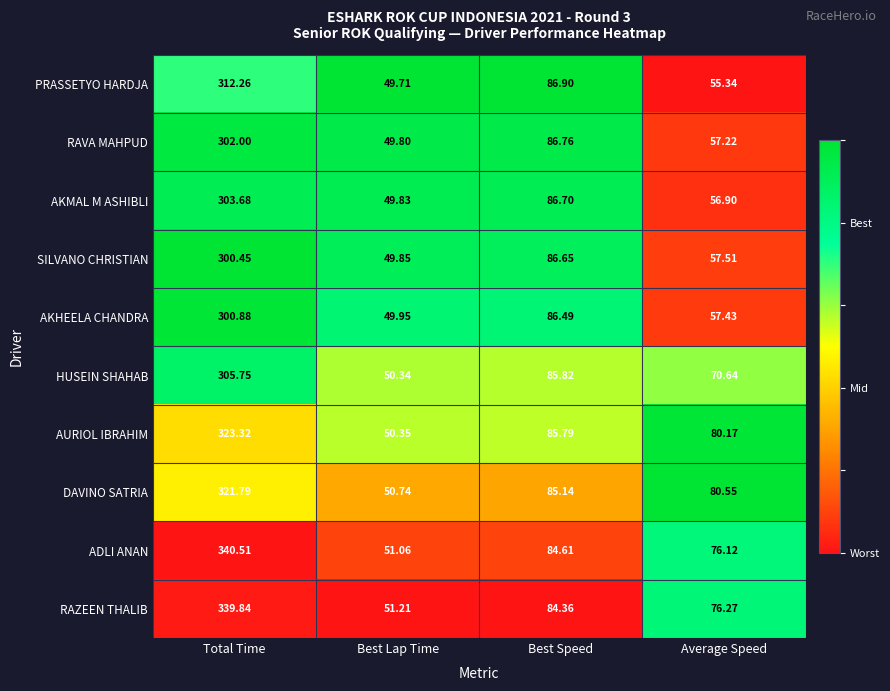

Rank the categories by AURIOL IBRAHIM value from highest to lowest.

Total Time, Best Speed, Average Speed, Best Lap Time